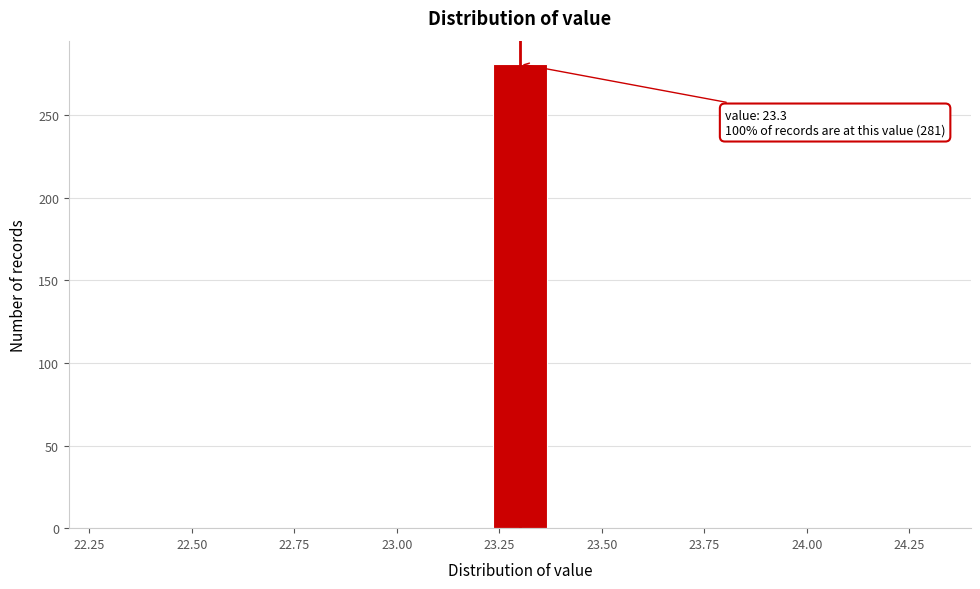

Around what value on the x-axis is the tallest bar? Give the approximate position of its centre, as read against the axis.

23.30